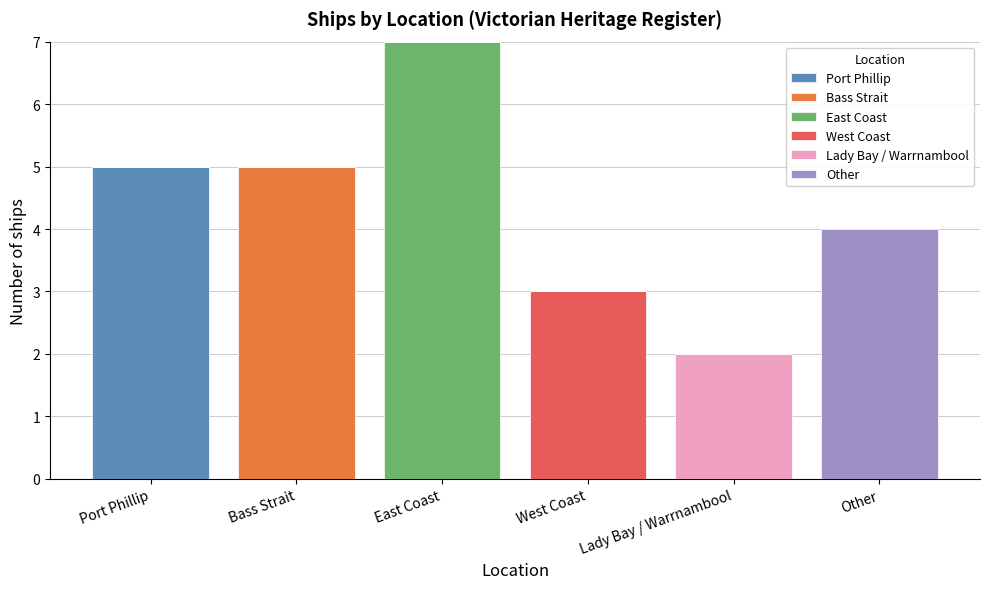

What is the maximum value for Port Phillip?

5